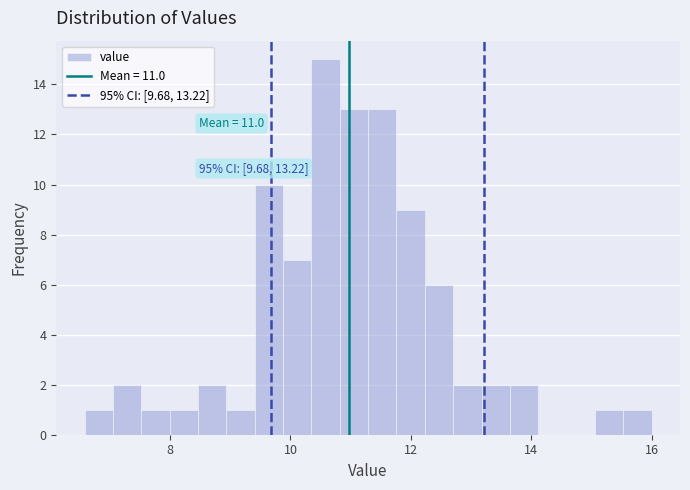

Read against the x-axis, roughly where is the centre of the tallest bar?

10.6